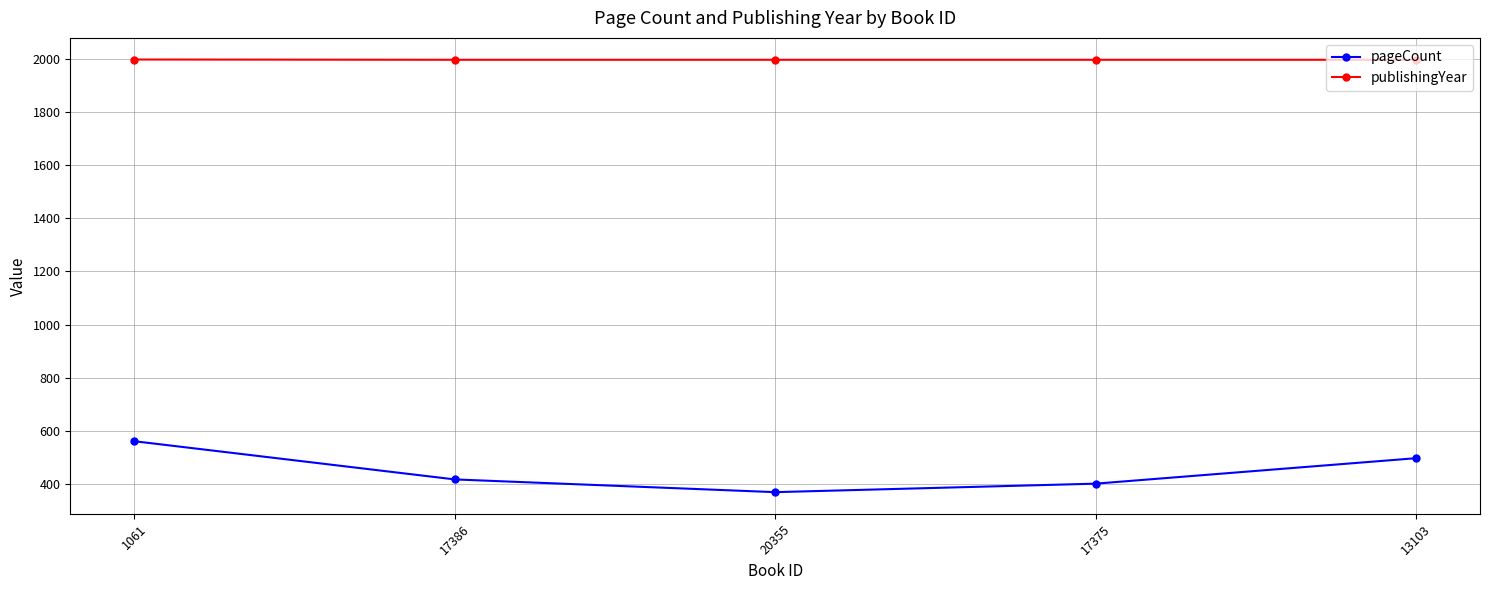

What is the total value across all series at 17375?

2398